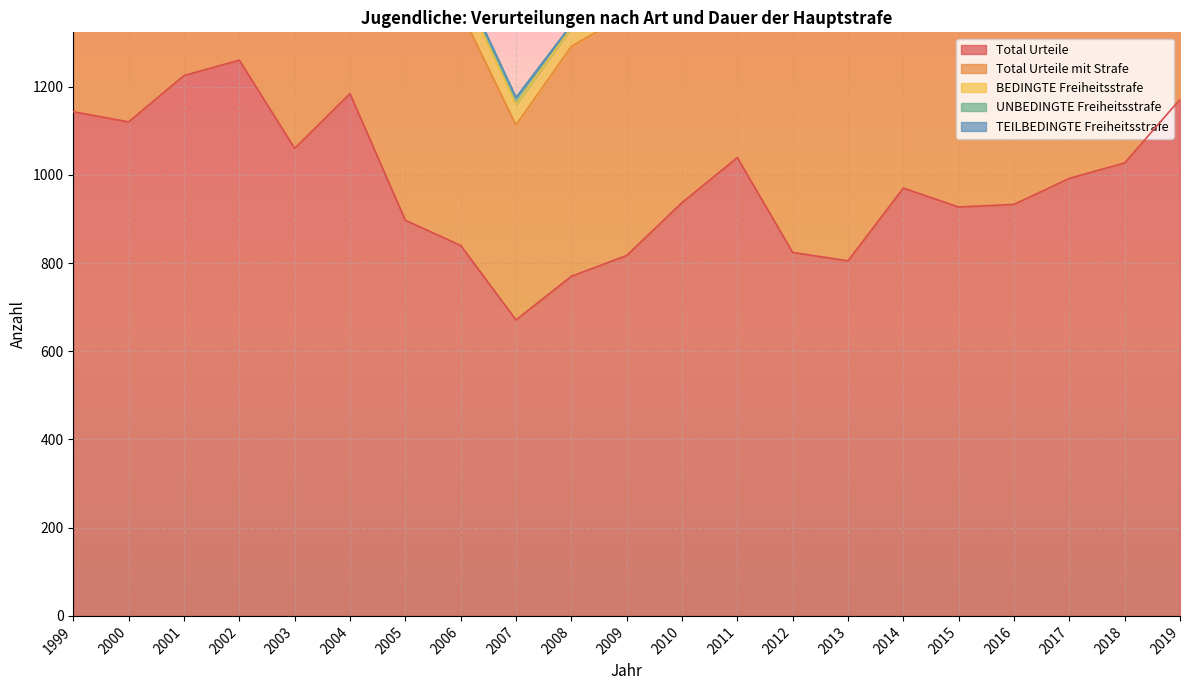

True or false: Total Urteile and Total Urteile mit Strafe cross at least once.

False